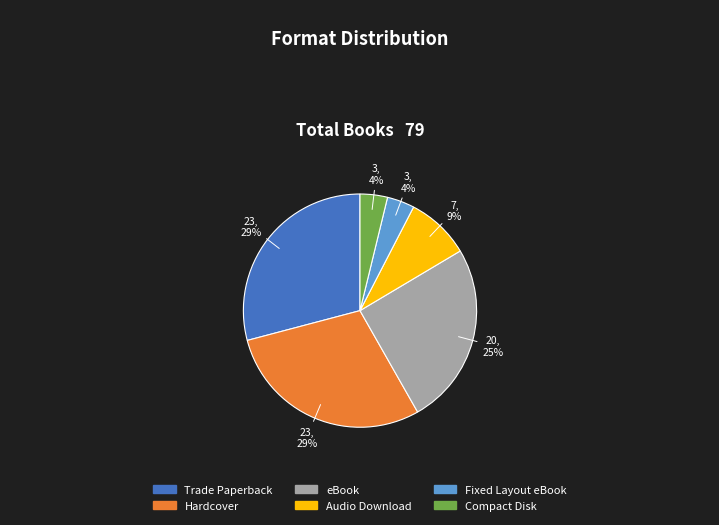

Do Trade Paperback and Fixed Layout eBook together represent more than half of the pie?

No